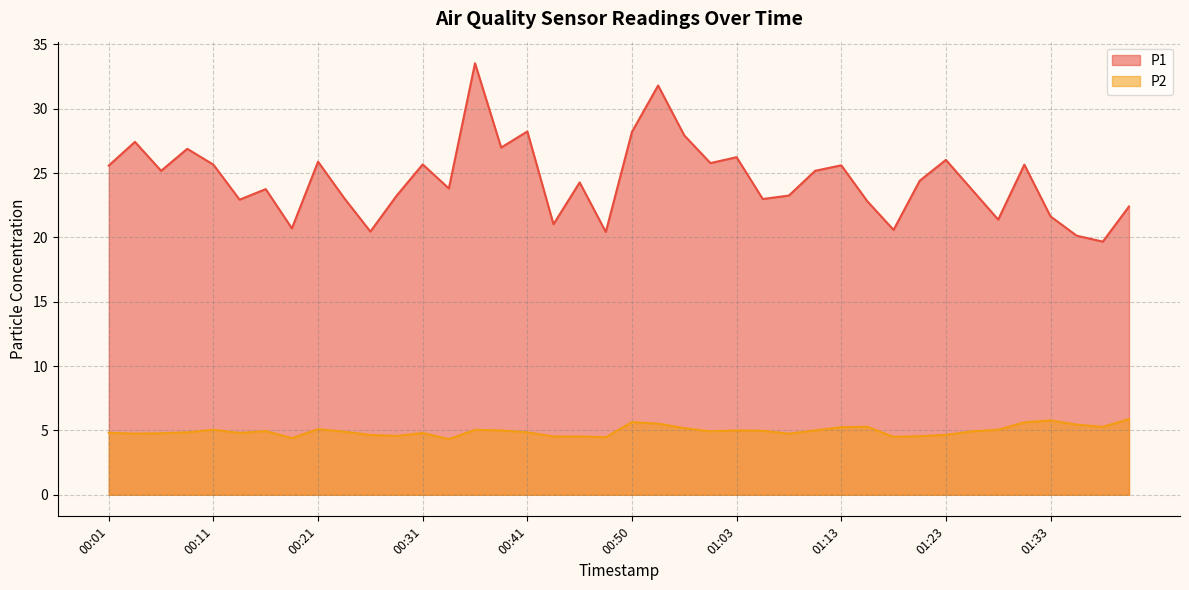

True or false: P2 has a value of 2.8 at 00:01.

False